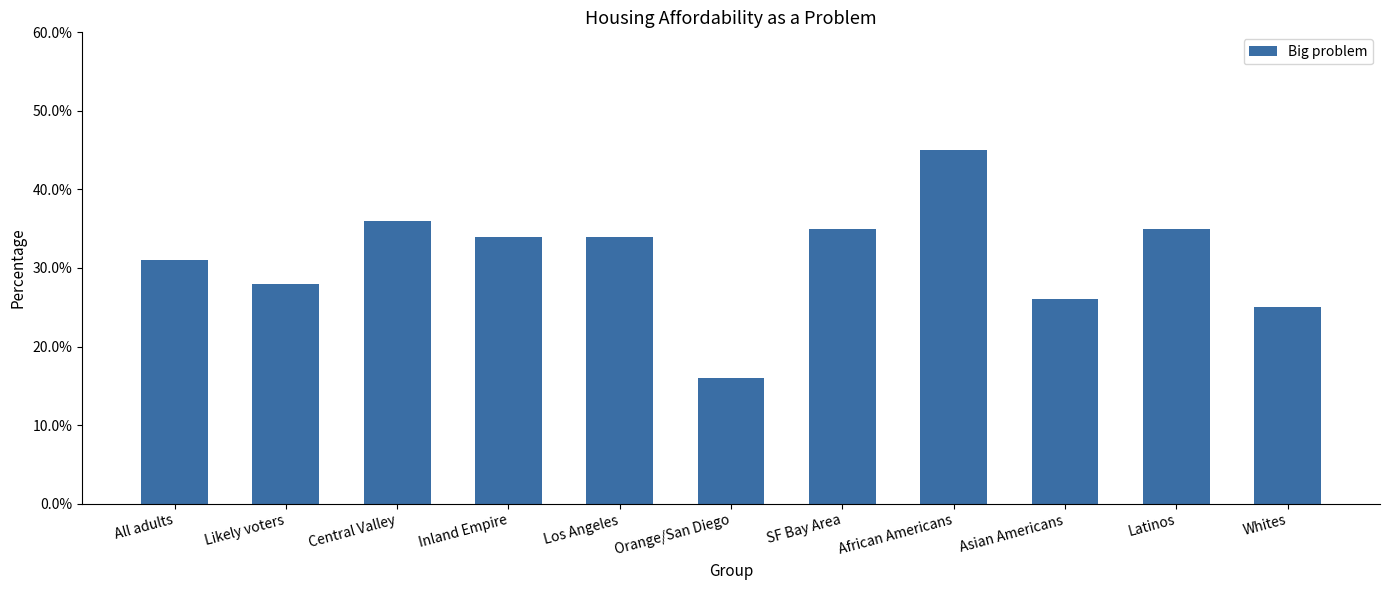

Does the chart contain any negative values?

No